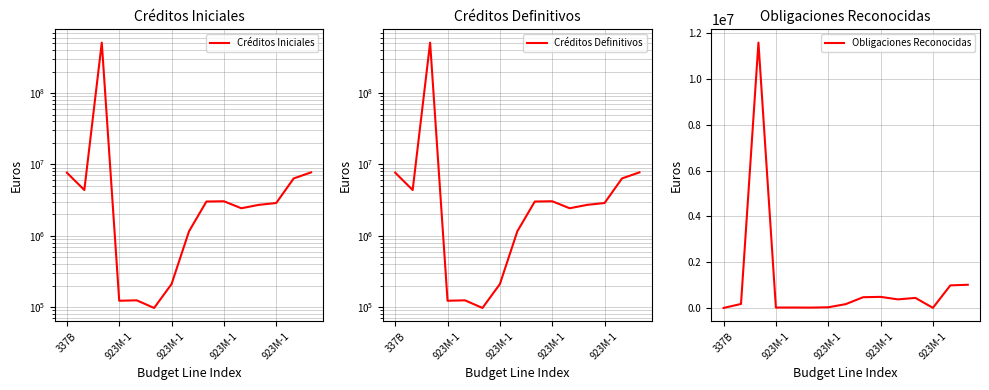

What is the difference between the maximum and minimum values in the Créditos Definitivos series?

508907180.0